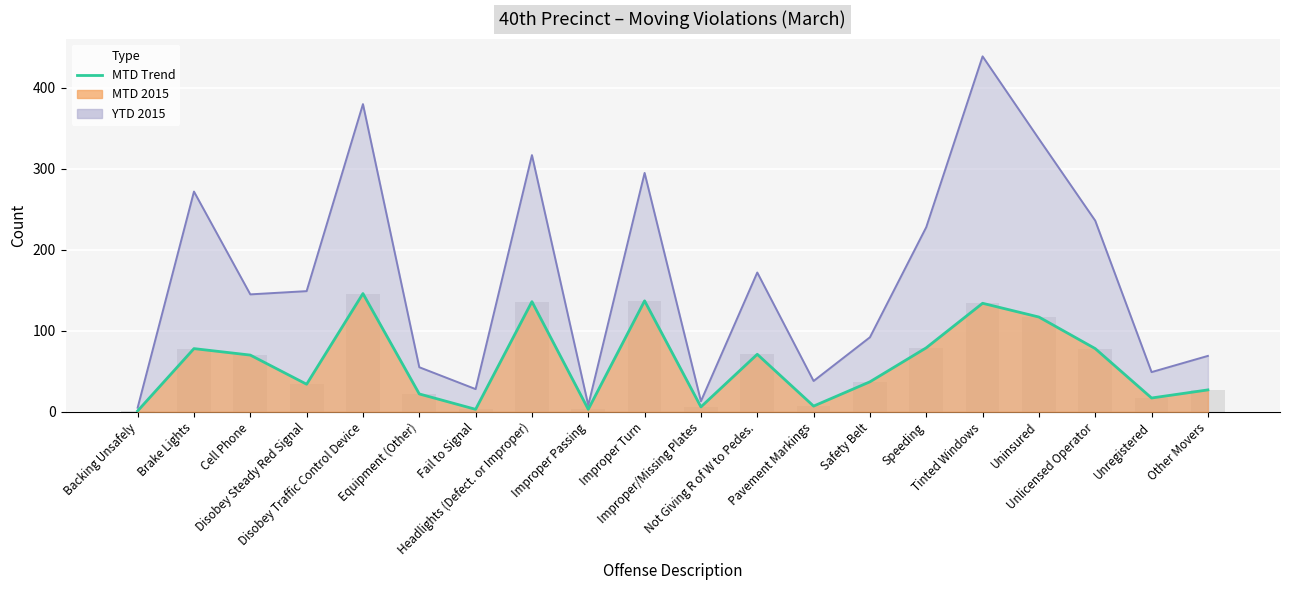

What position from the right is Not Giving R of W to Pedes.?

9